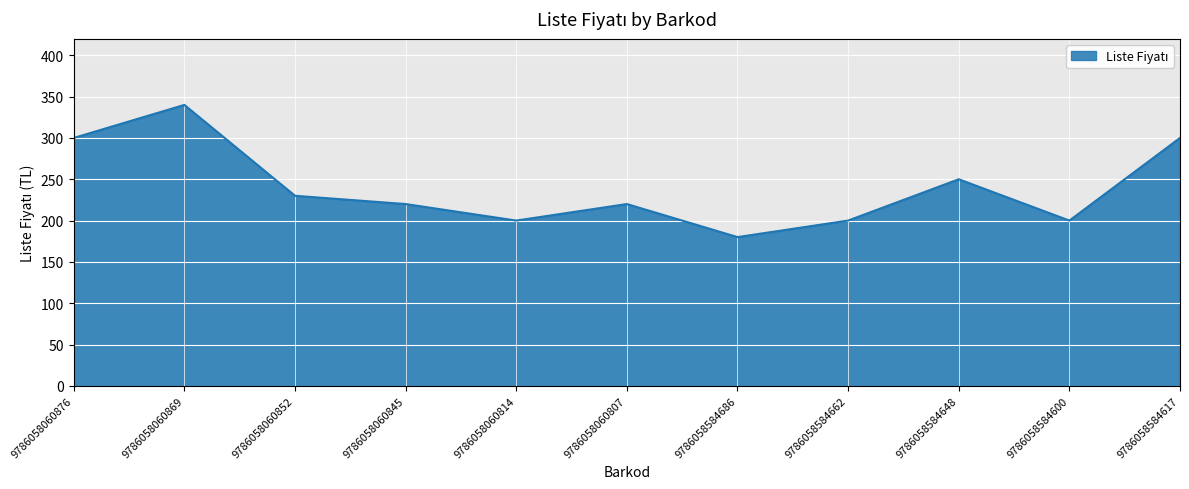

At which label is the value closest to 260?

9786058584648